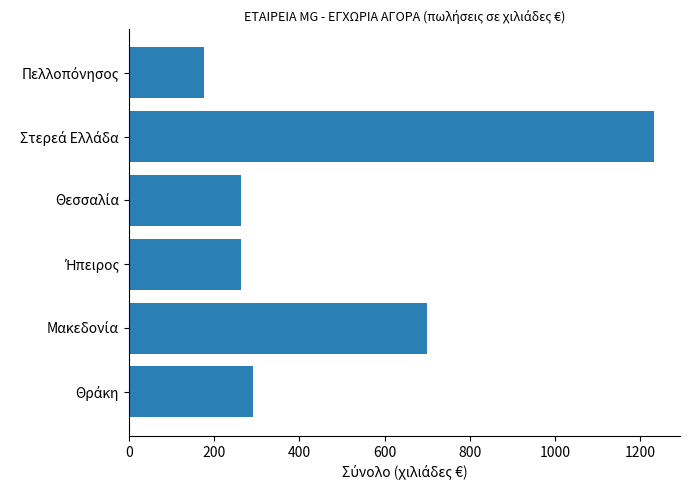

What is the maximum value shown in the chart?

1231.9